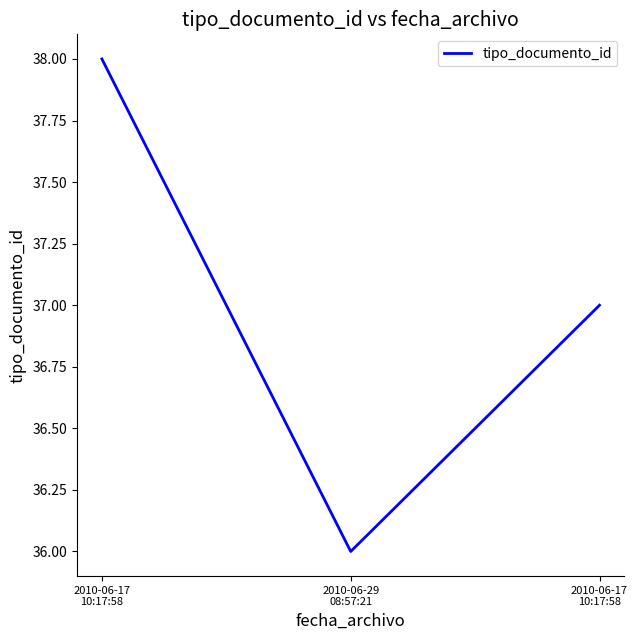

Between 2010-06-17
10:17:58 and 2010-06-29
08:57:21, which is larger?

2010-06-17
10:17:58